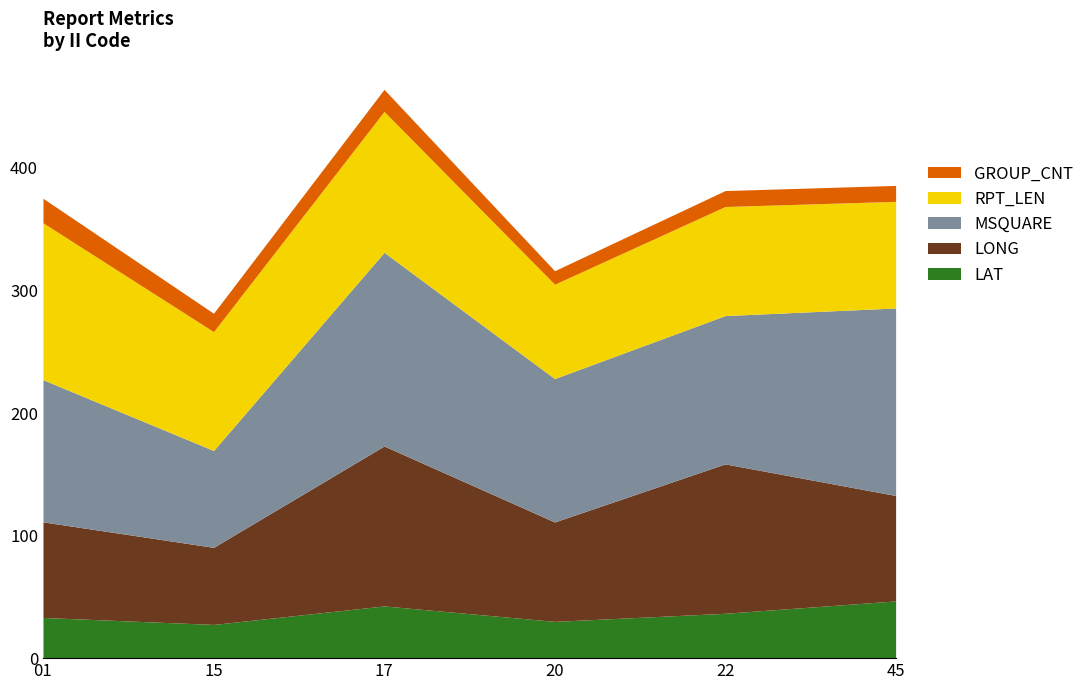

Is it true that GROUP_CNT equals 18.0 at 17?

True